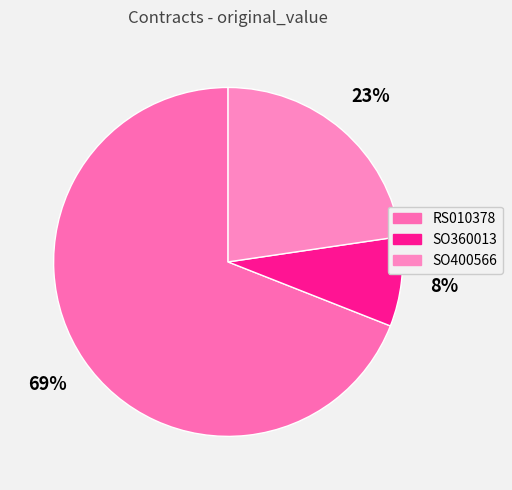

Rank the categories by value from lowest to highest.

SO360013, SO400566, RS010378